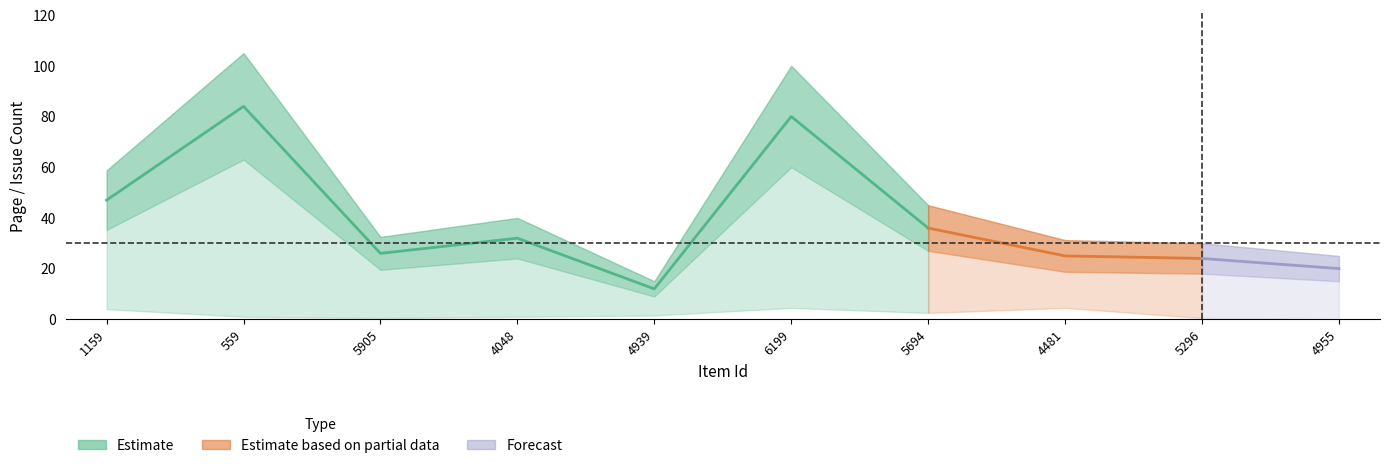

At which label does Extent of Work reach its minimum?

4939